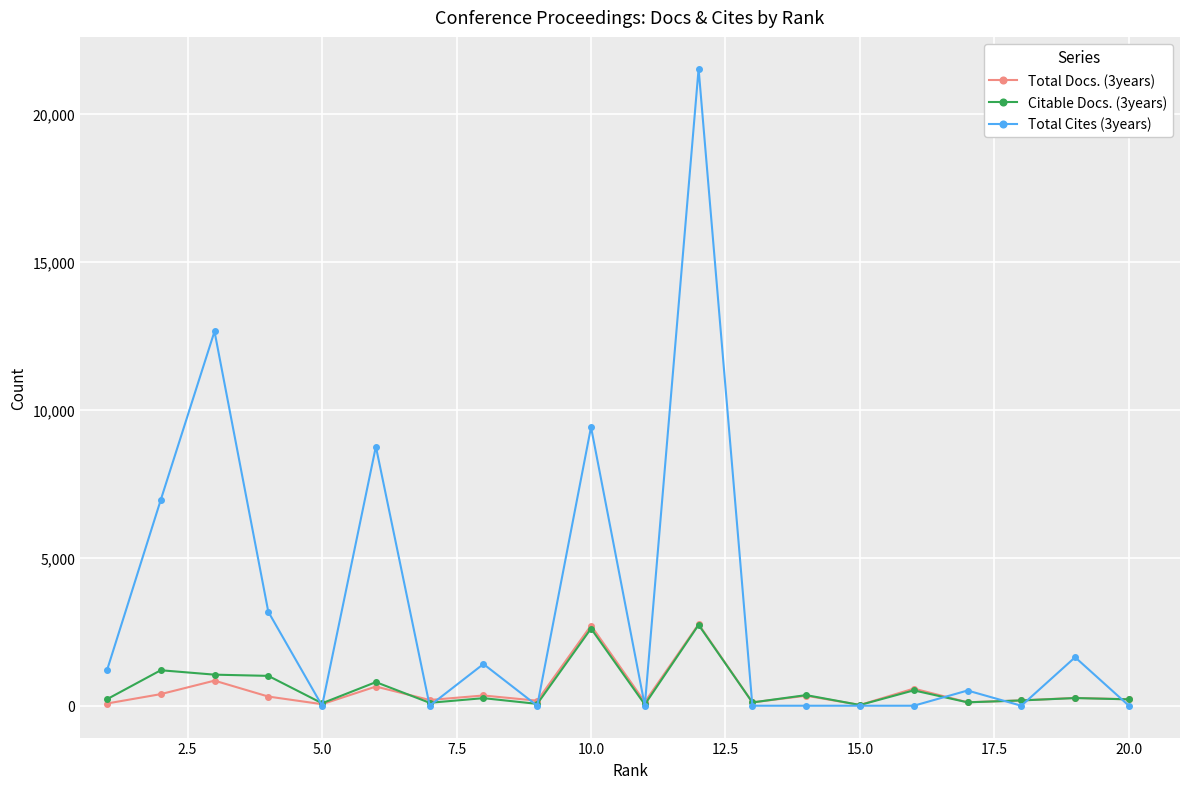

Which series has the largest total across all categories?

Total Cites (3years)